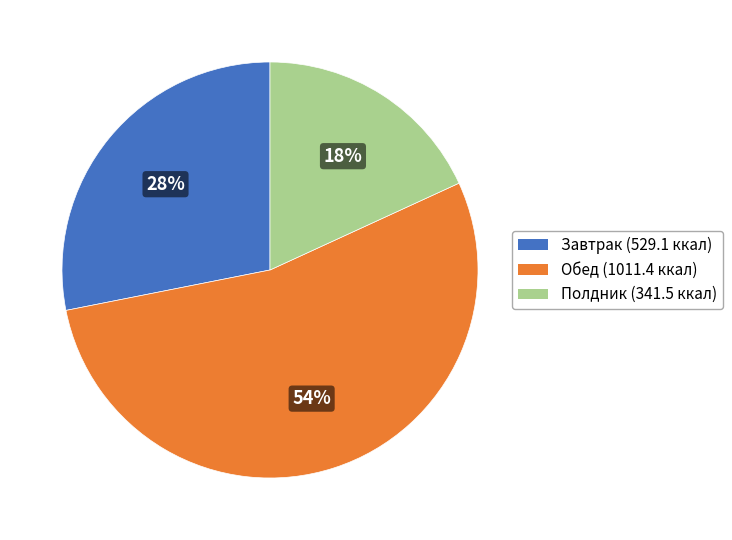

To the nearest percent, what is the average slice percentage?

33%